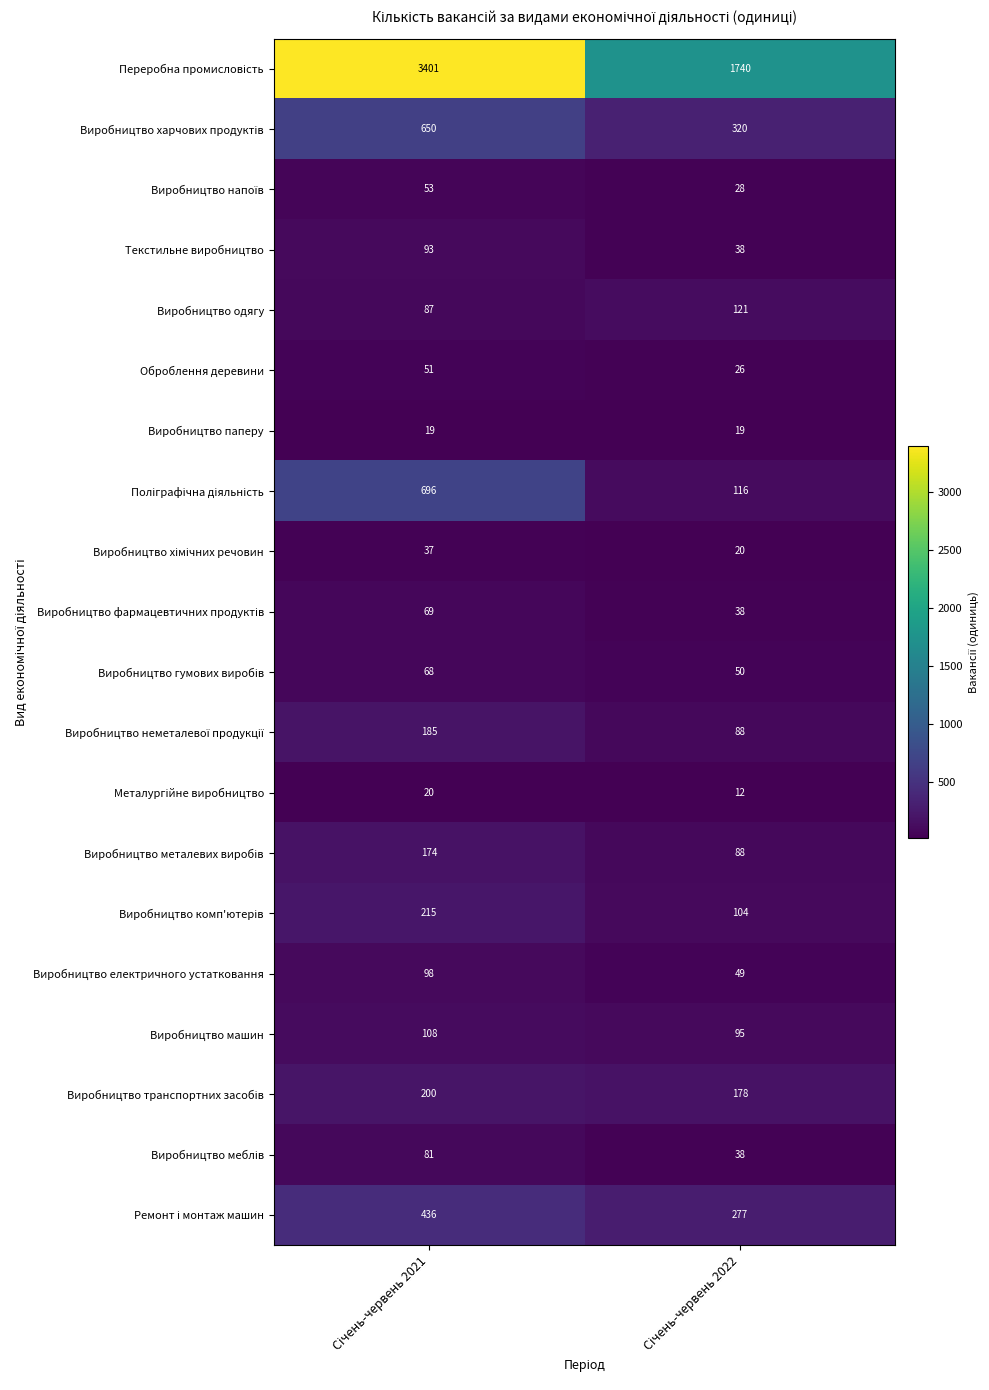

What is the minimum value for Виробництво електричного устатковання?

49